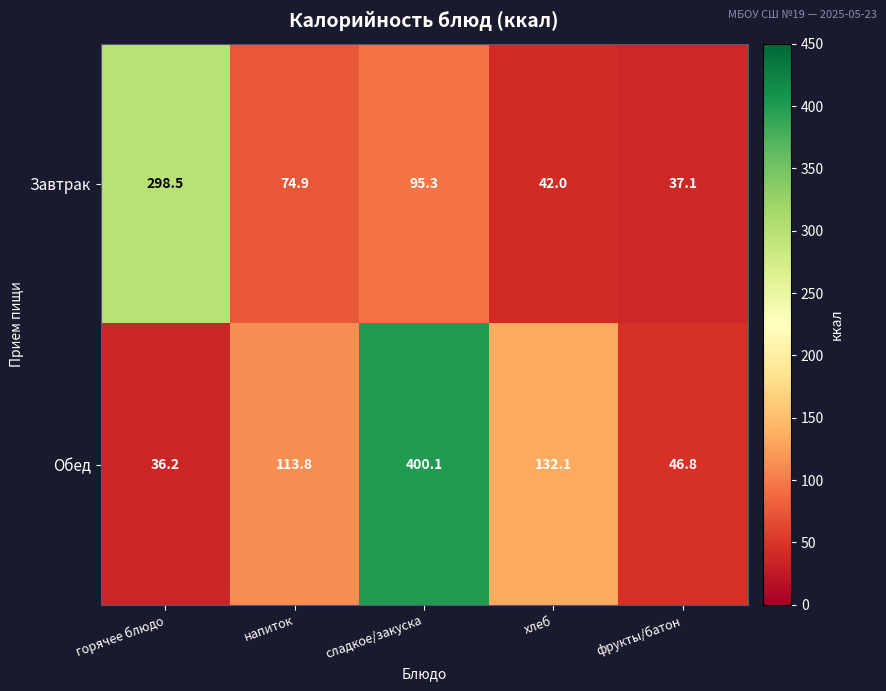

Is the value of Обед at горячее блюдо greater than the value of Завтрак at сладкое/закуска?

No